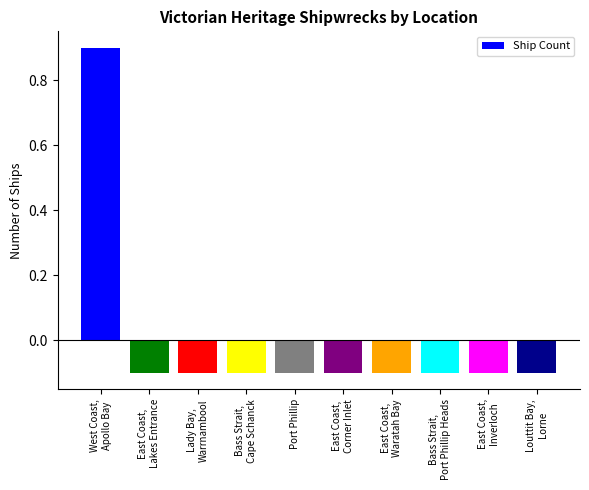

What is the minimum value shown in the chart?

-0.1